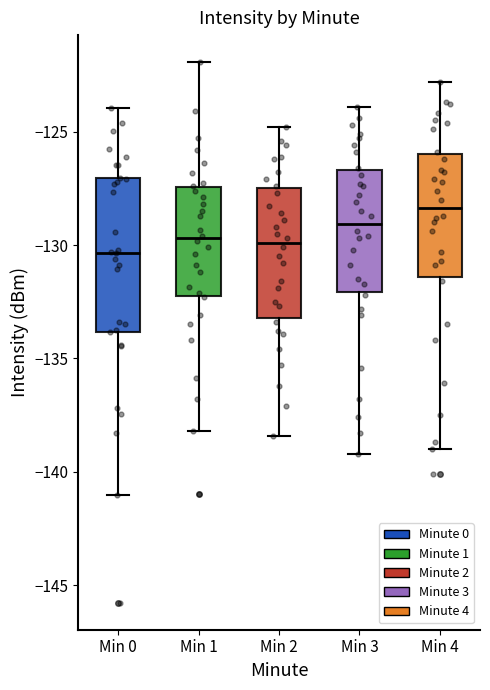

Reading left to right, read every box against the y-axis: the position of its median line, the range the box covers, and the ends of its whiskers. The values are not printed on the chart, so give them approximately, as read against the axis.

Min 0: median -130.5, box -134.0 to -127.0, whiskers -141.0 to -124.0
Min 1: median -129.5, box -132.0 to -127.5, whiskers -138.0 to -122.0
Min 2: median -130.0, box -133.0 to -127.5, whiskers -138.5 to -125.0
Min 3: median -129.0, box -132.0 to -126.5, whiskers -139.0 to -124.0
Min 4: median -128.5, box -131.5 to -126.0, whiskers -139.0 to -123.0